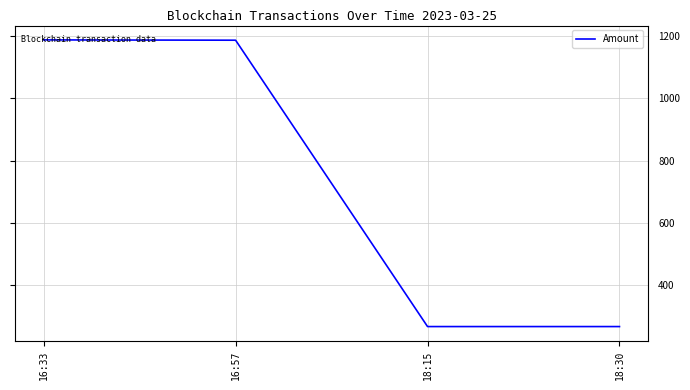

What is the greatest value displayed?

1187.4